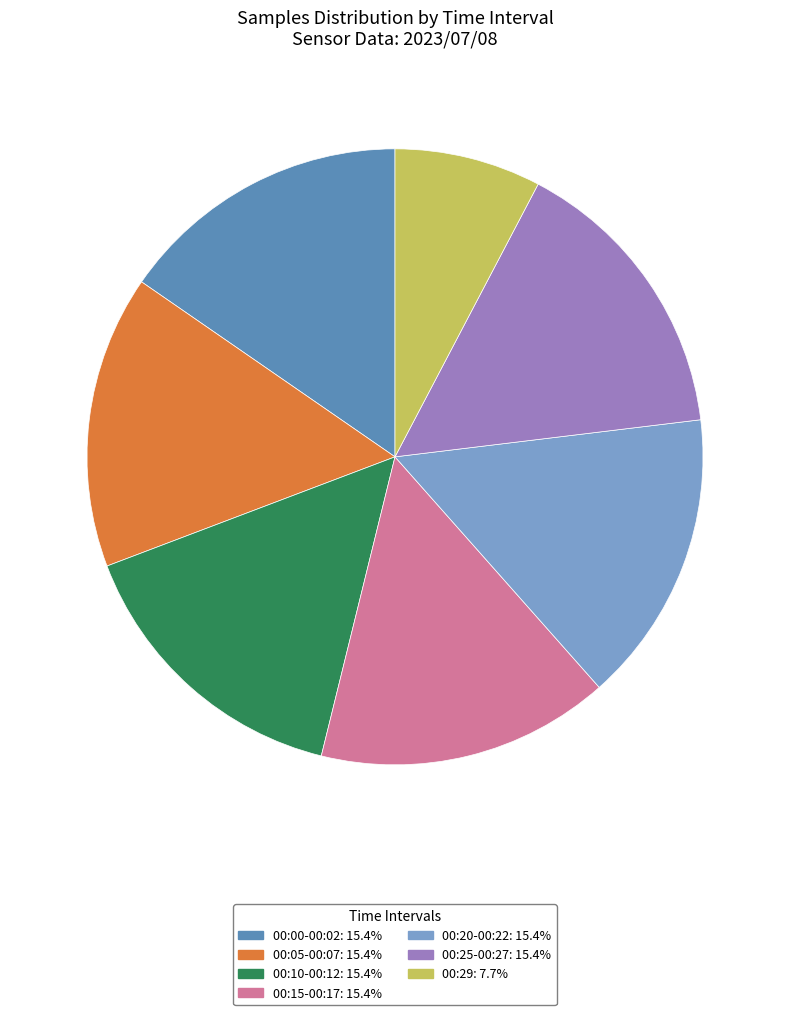

Approximately how many times larger is the value at 00:00-00:02: 15.4% compared to 00:05-00:07: 15.4%?

1.0